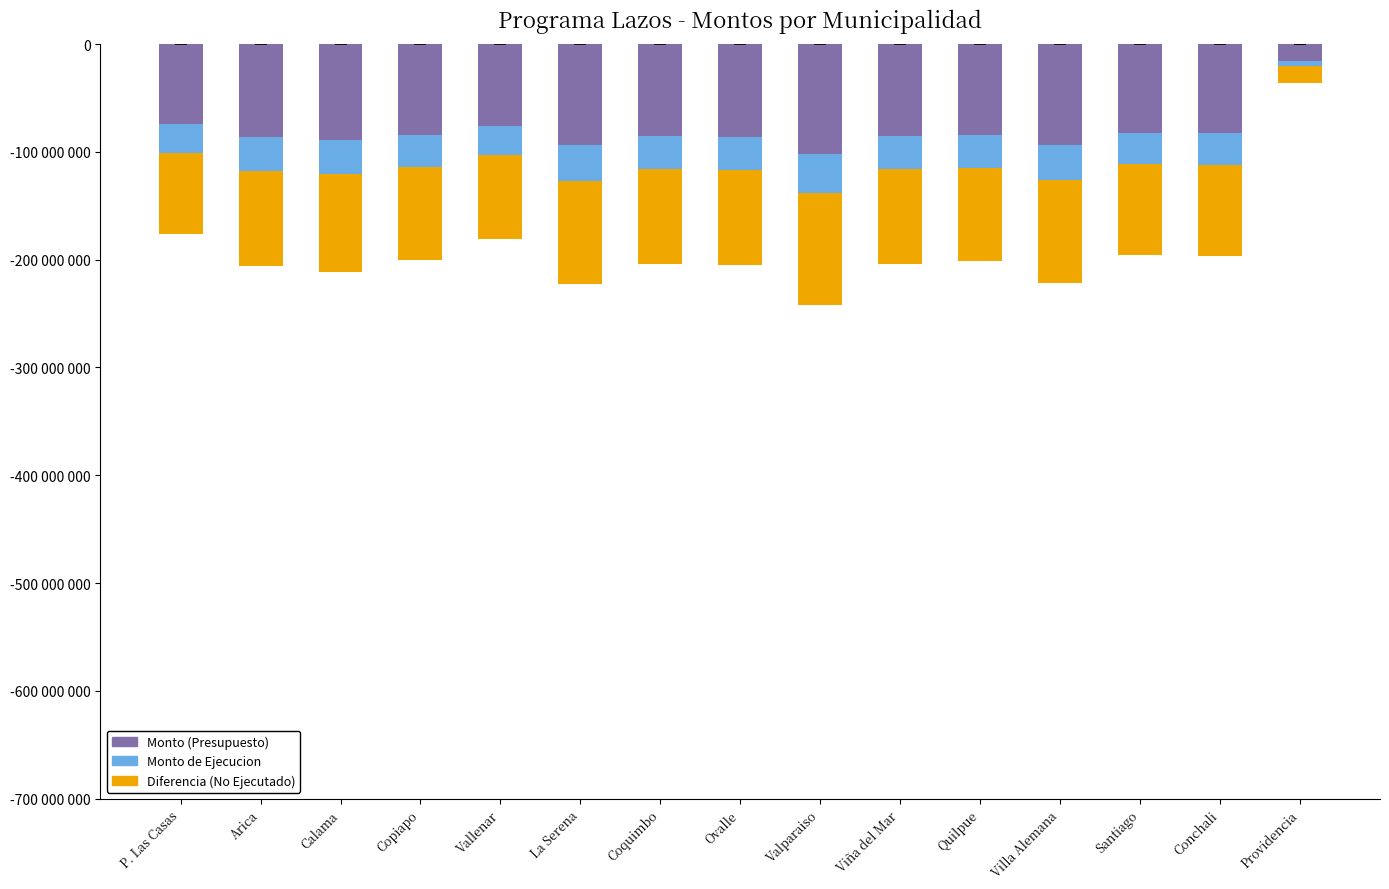

What is the sum of all Monto de Ejecucion values?

-435745339.1